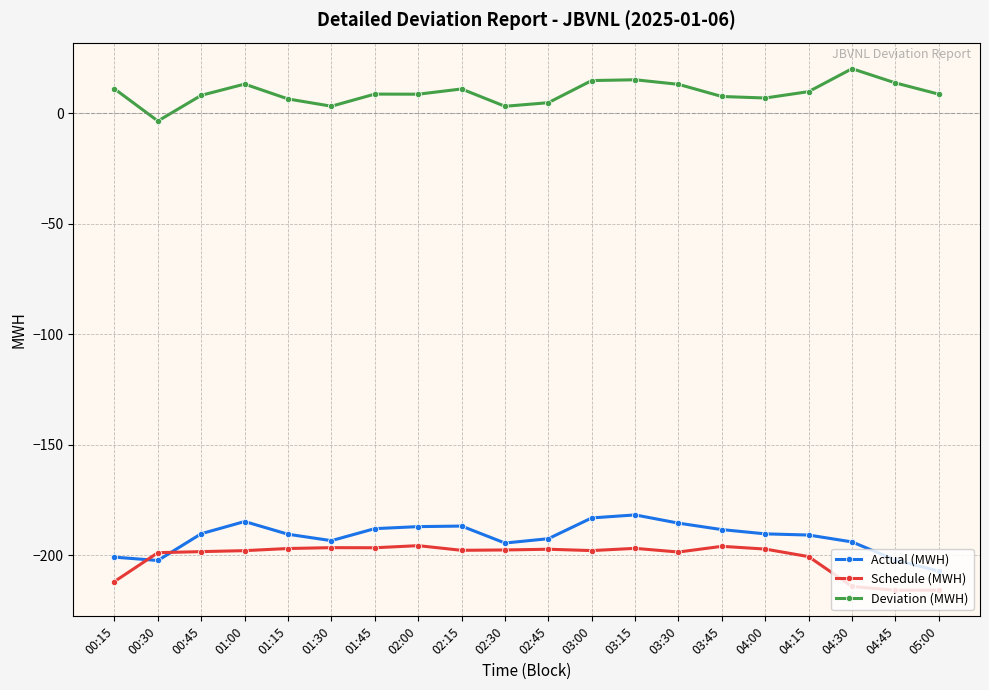

Where do Actual (MWH) and Schedule (MWH) first cross each other?

00:15 and 00:30